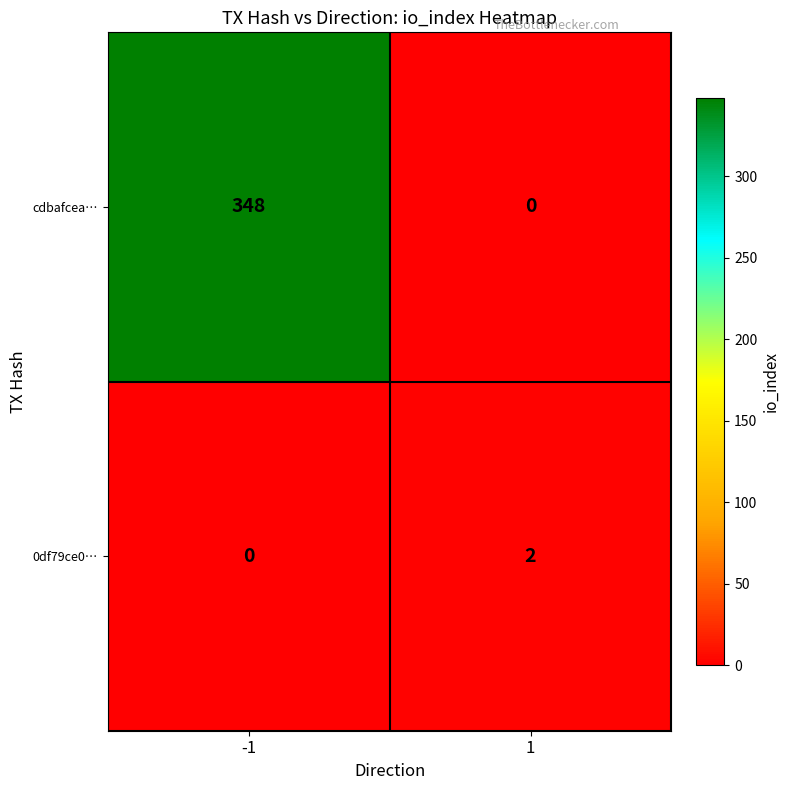

The value of 0df79ce0… at 1 is 1. True or false?

False